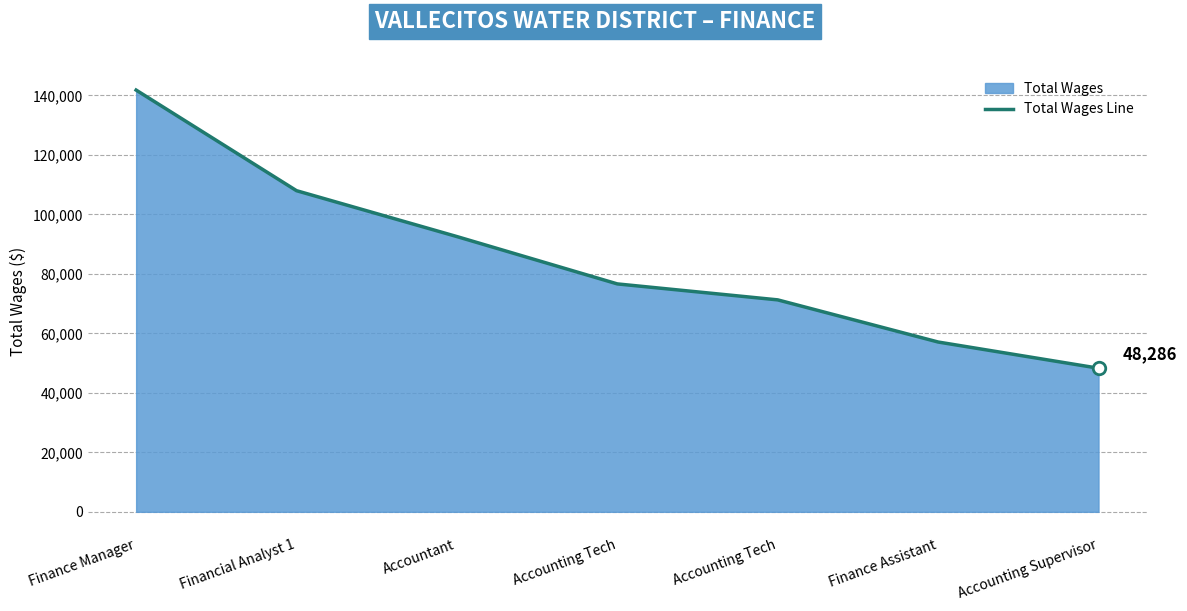

Rank the categories by value from lowest to highest.

Accounting Supervisor, Finance Assistant, Accounting Tech, Accounting Tech, Accountant, Financial Analyst 1, Finance Manager